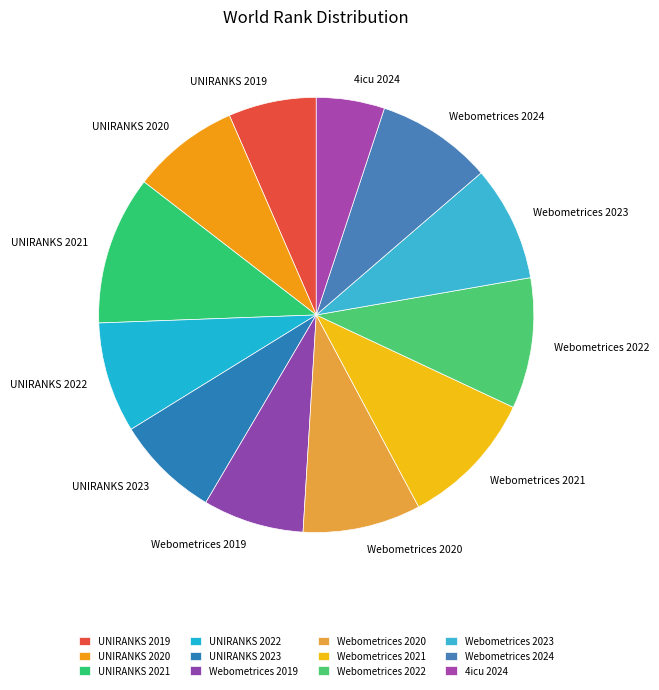

How many slices are in this pie chart?

12